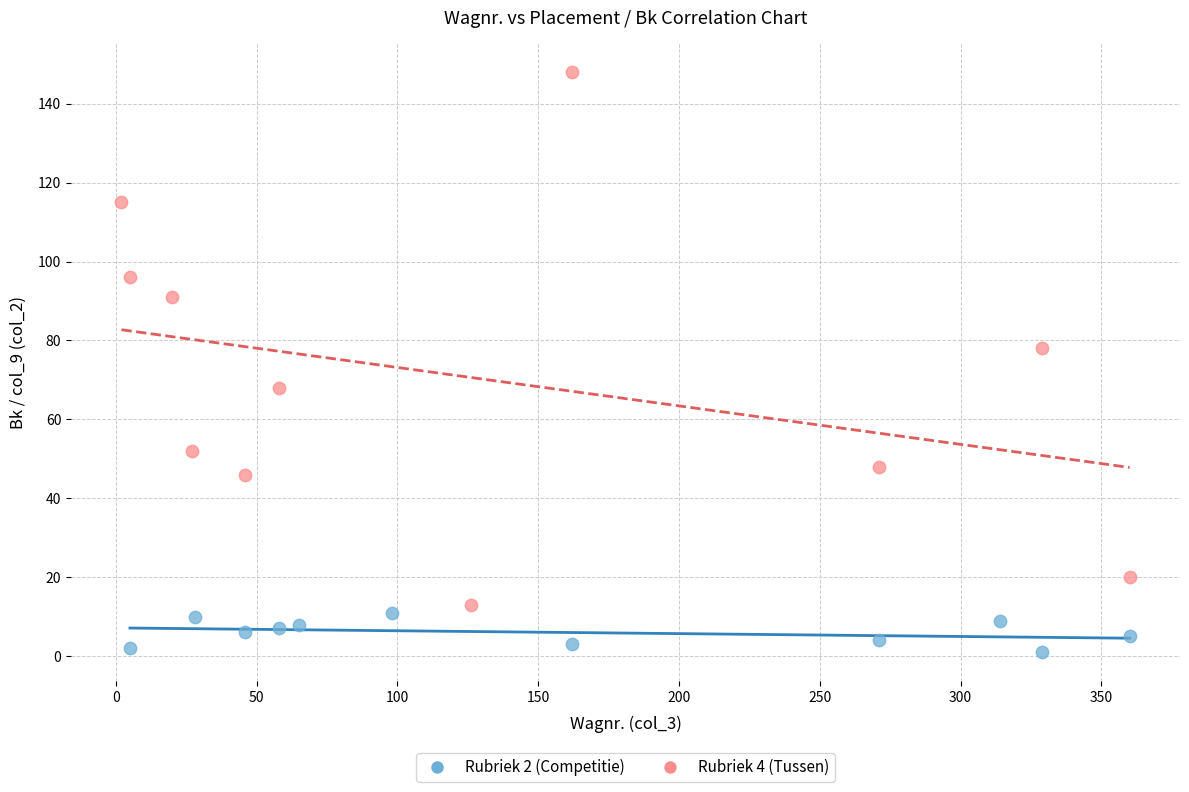

Which series has the widest spread of Y values?

Rubriek 4 (Tussen)